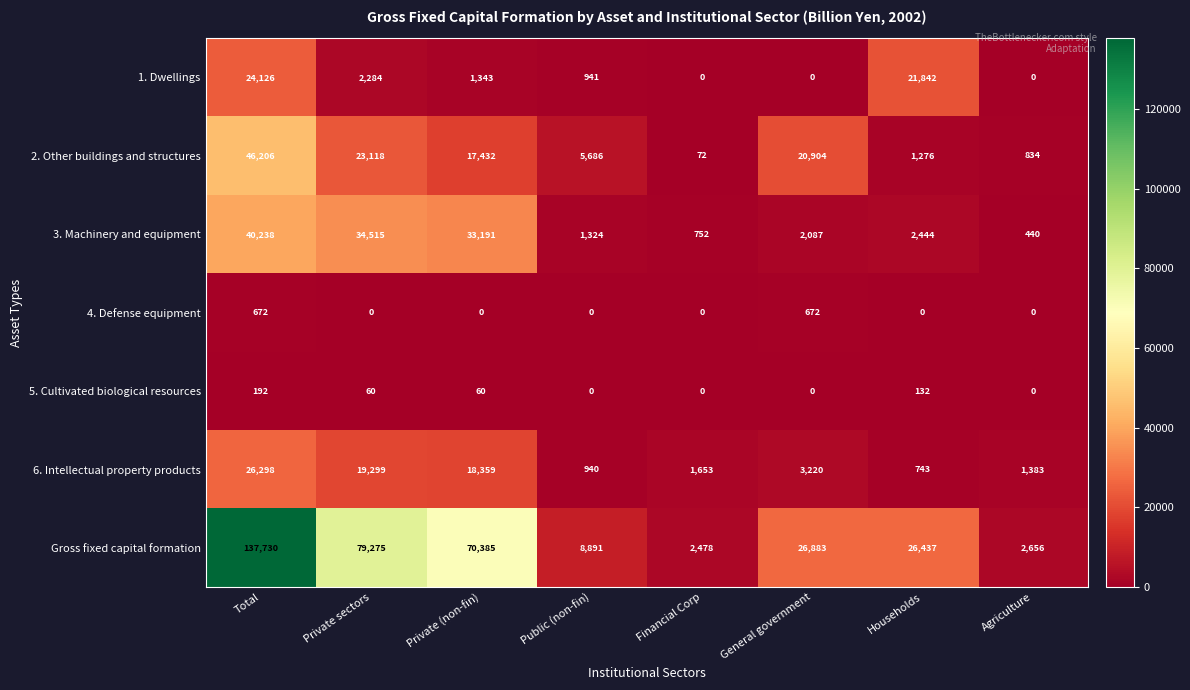

Rank the series at Total from highest to lowest value.

Gross fixed capital formation, 2. Other buildings and structures, 3. Machinery and equipment, 6. Intellectual property products, 1. Dwellings, 4. Defense equipment, 5. Cultivated biological resources